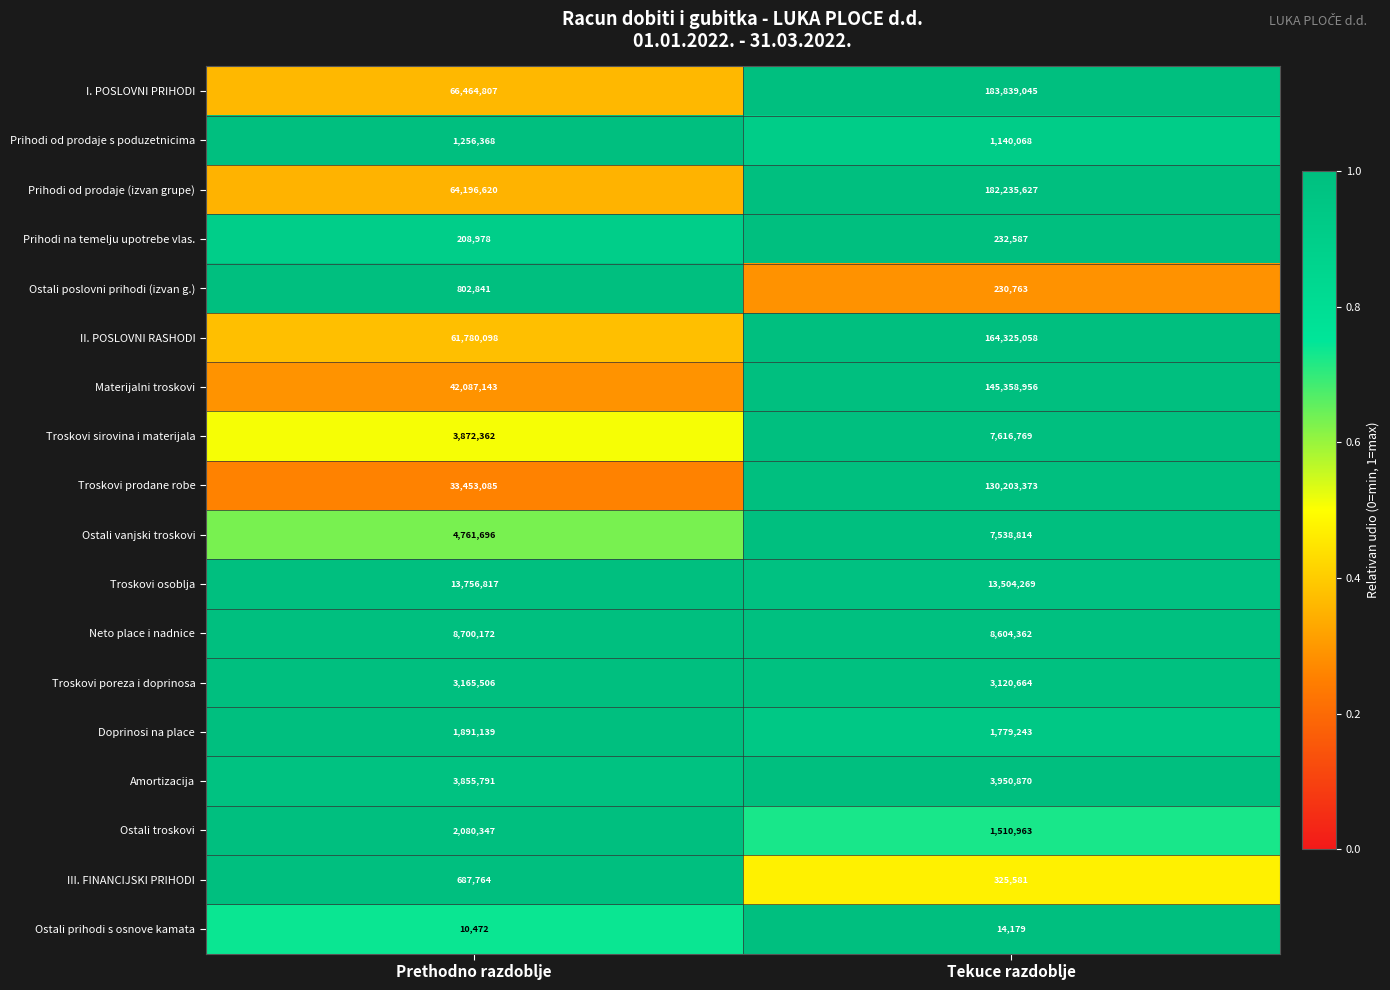

True or false: Ostali poslovni prihodi (izvan g.) has a value of 310989 at Tekuce razdoblje.

False